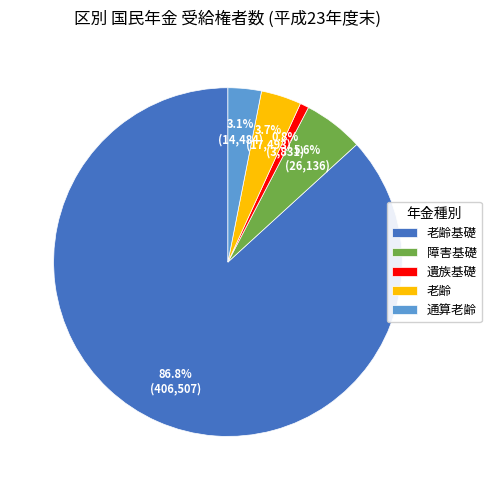

How many segments does this pie chart have?

5